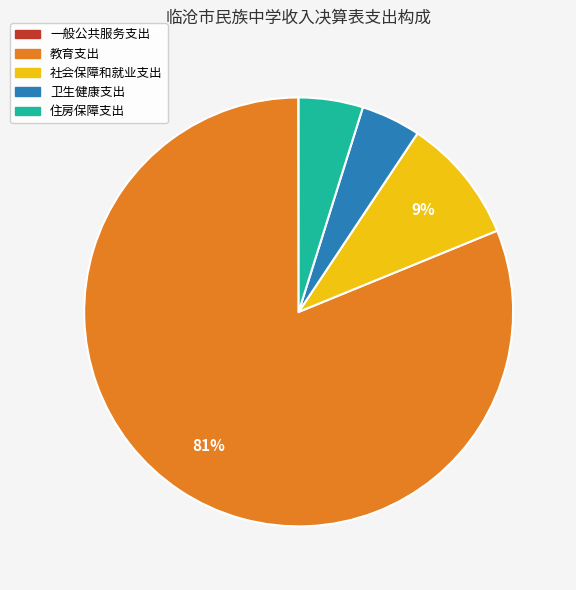

To the nearest percent, what is the average slice percentage?

20%